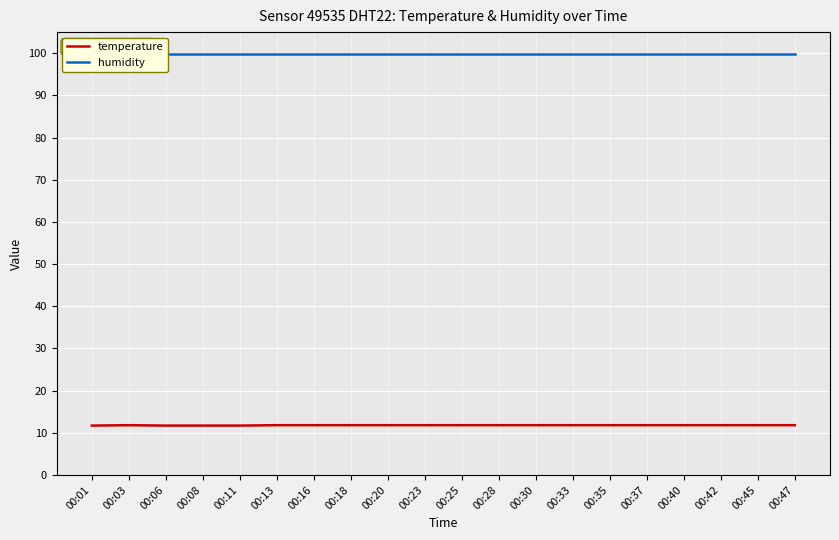

True or false: humidity and temperature intersect in this chart.

False